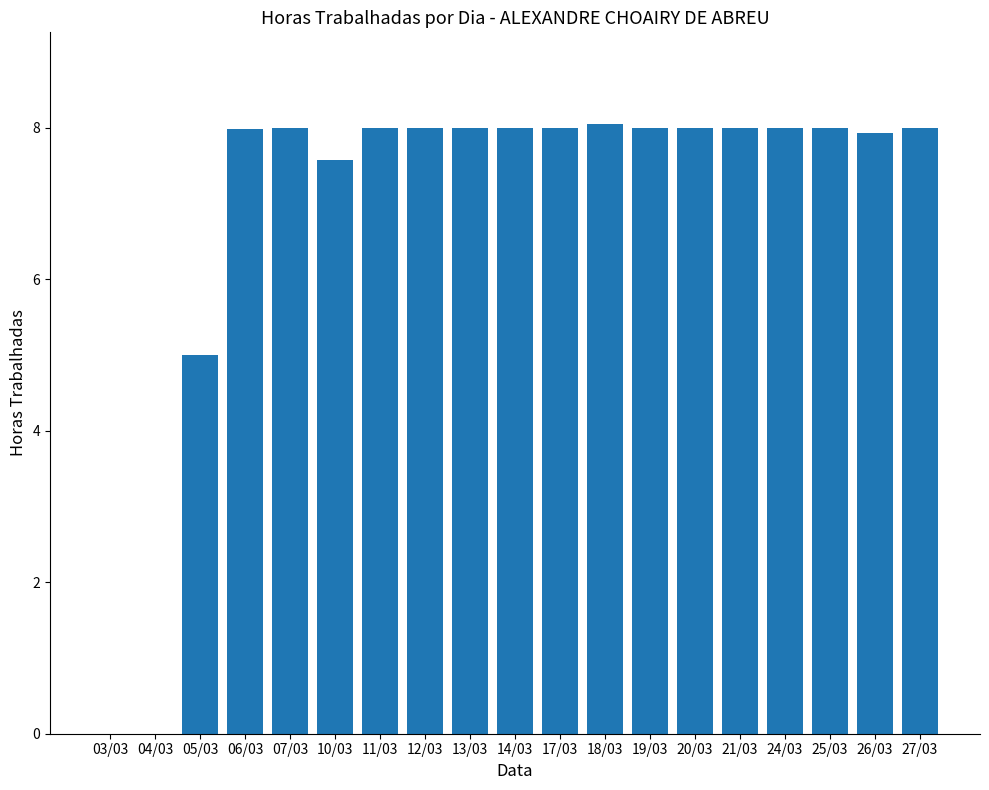

Does the chart contain stacked bars?

No